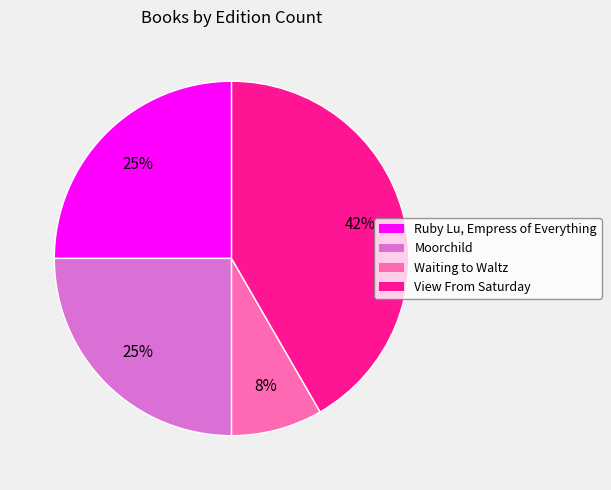

Do Ruby Lu, Empress of Everything and Waiting to Waltz together represent more than half of the pie?

No